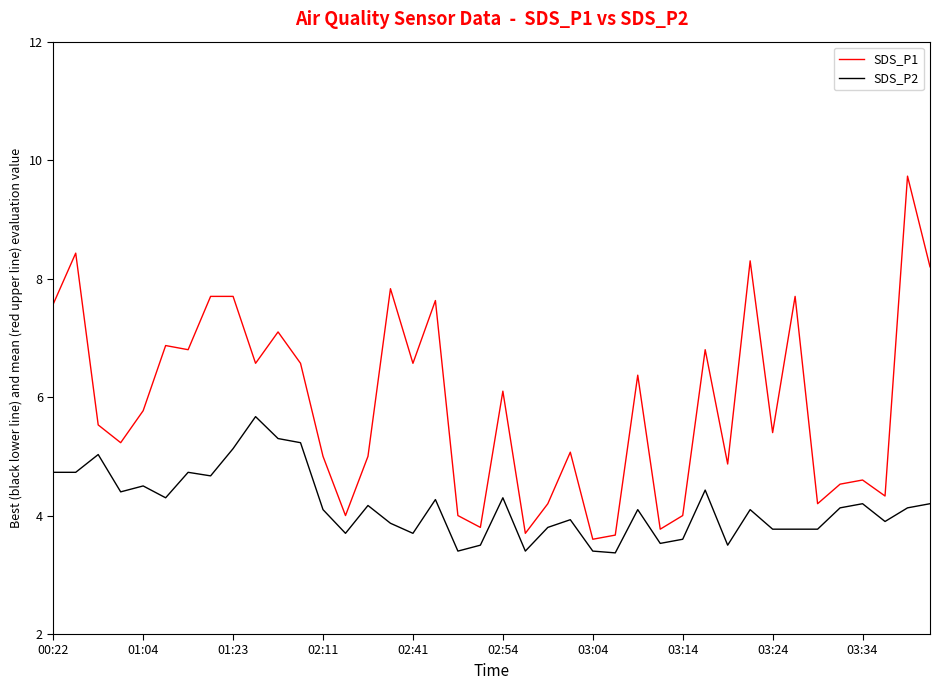

What is the difference between the maximum and minimum values in the SDS_P1 series?

6.1